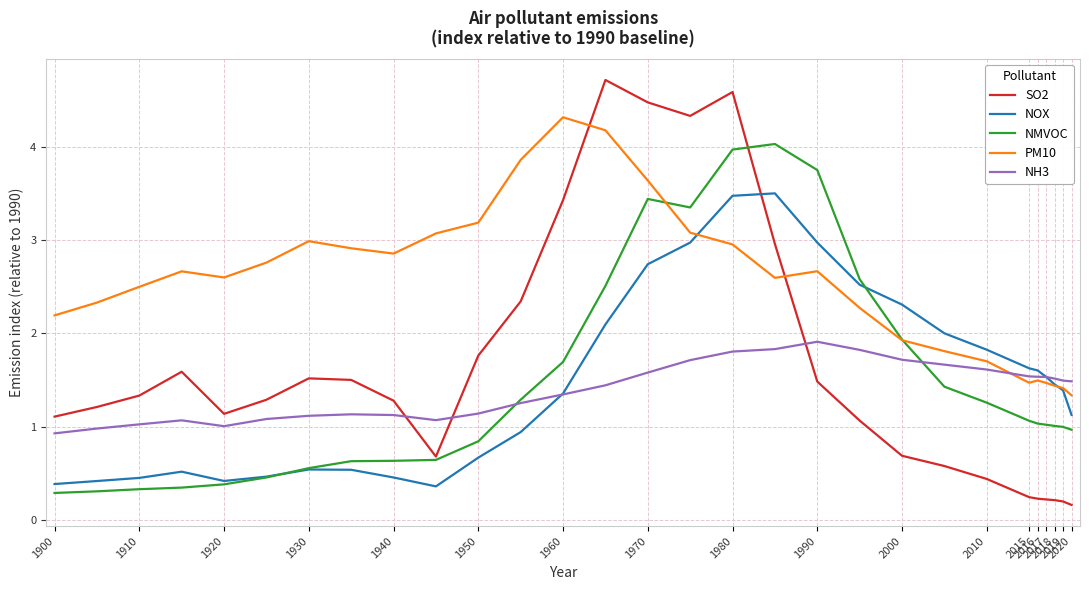

What is the smallest value displayed?

0.2